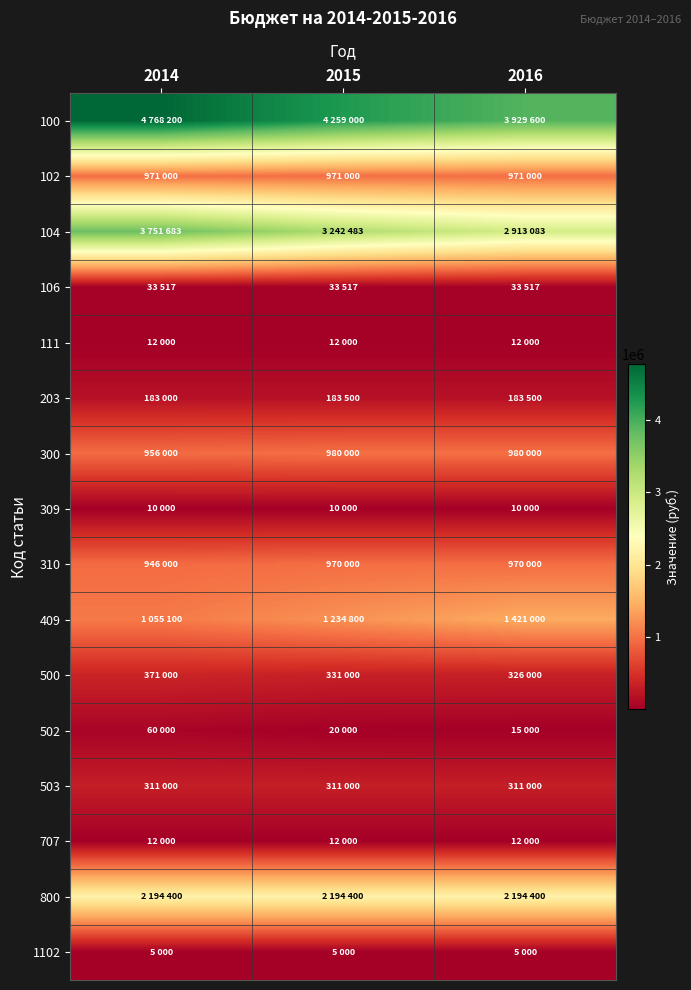

Reading right to left, extract all data points from this chart.

100: 2016=3929600	2015=4259000	2014=4768200
102: 2016=971000	2015=971000	2014=971000
104: 2016=2913083	2015=3242483	2014=3751683
106: 2016=33517	2015=33517	2014=33517
111: 2016=12000	2015=12000	2014=12000
203: 2016=183500	2015=183500	2014=183000
300: 2016=980000	2015=980000	2014=956000
309: 2016=10000	2015=10000	2014=10000
310: 2016=970000	2015=970000	2014=946000
409: 2016=1421000	2015=1234800	2014=1055100
500: 2016=326000	2015=331000	2014=371000
502: 2016=15000	2015=20000	2014=60000
503: 2016=311000	2015=311000	2014=311000
707: 2016=12000	2015=12000	2014=12000
800: 2016=2194400	2015=2194400	2014=2194400
1102: 2016=5000	2015=5000	2014=5000